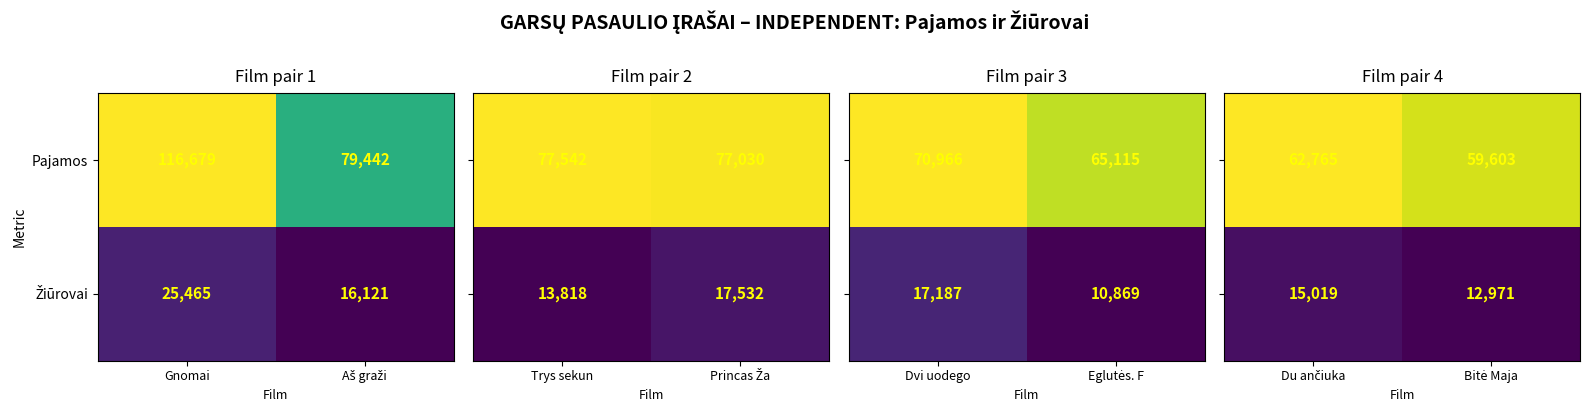

What is the approximate value of Pajamos at Gnomai?

116679